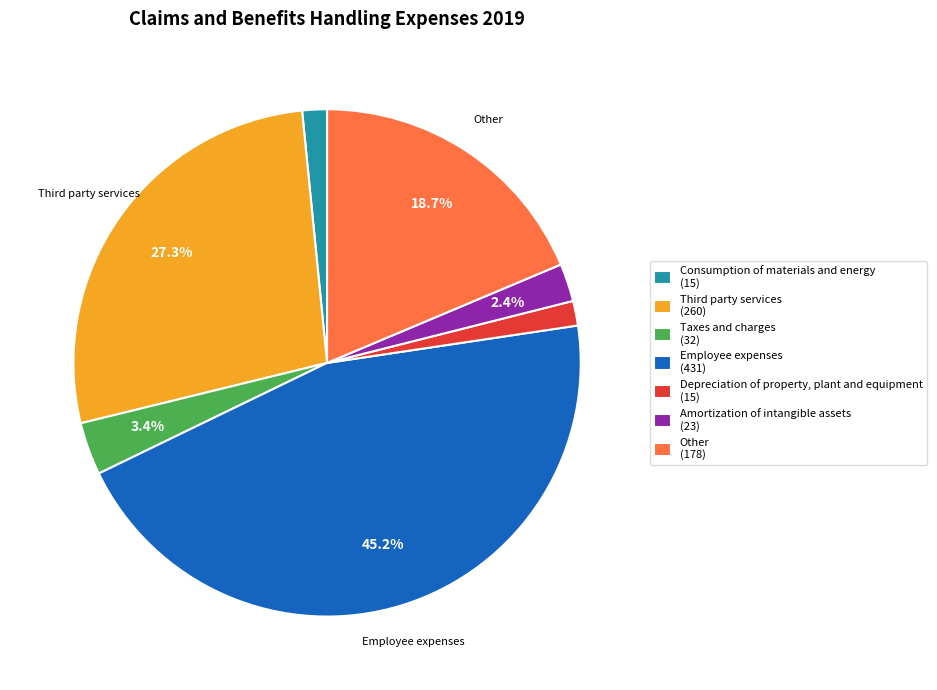

What is the ratio of the value at Amortization of intangible assets (23) to the value at Taxes and charges (32)?

0.7